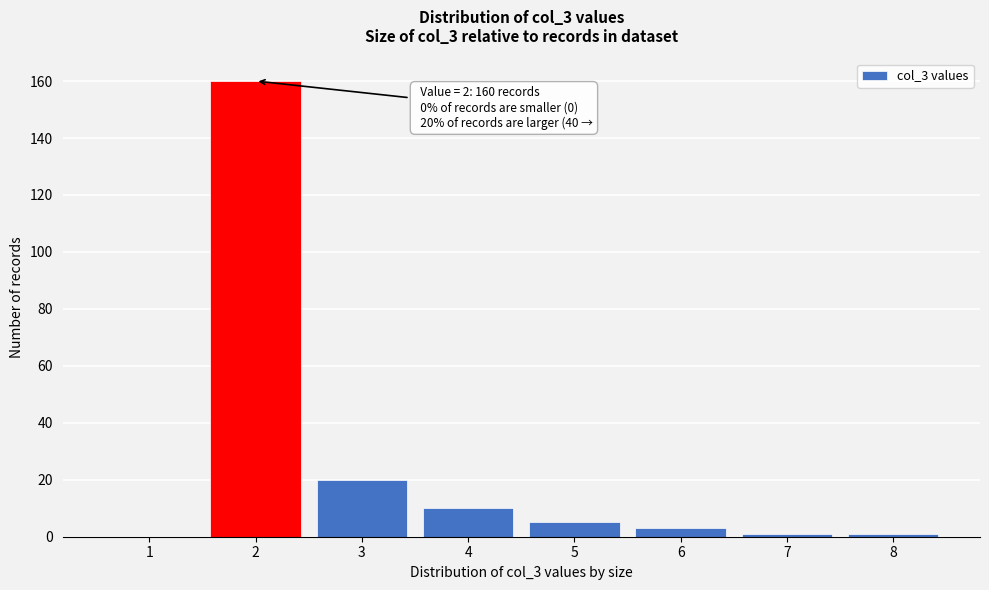

Reading left to right, what are all the values shown in this chart?

1=0	2=160	3=20	4=10	5=5	6=3	7=1	8=1